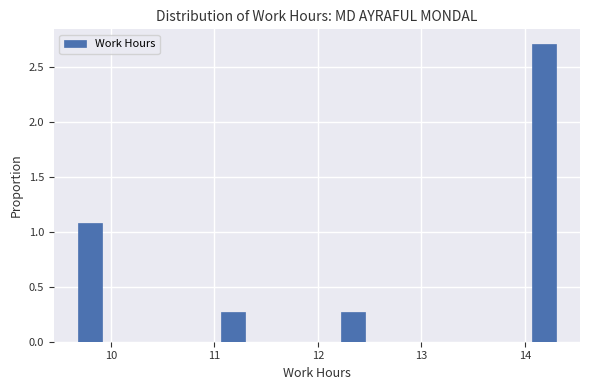

Around what value on the x-axis is the tallest bar? Give the approximate position of its centre, as read against the axis.

14.2